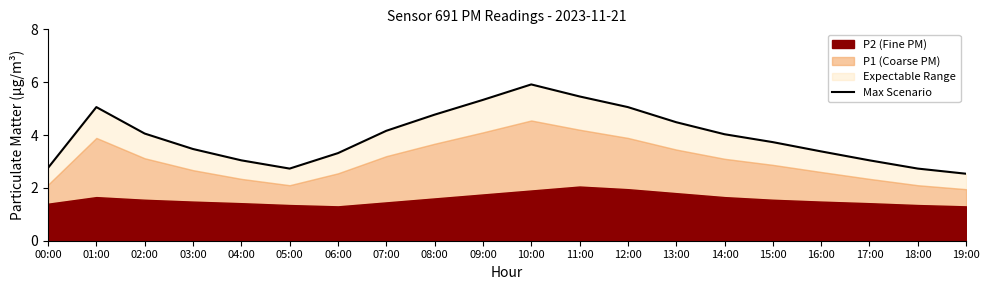

What is the label of the 18th point from the right?

02:00